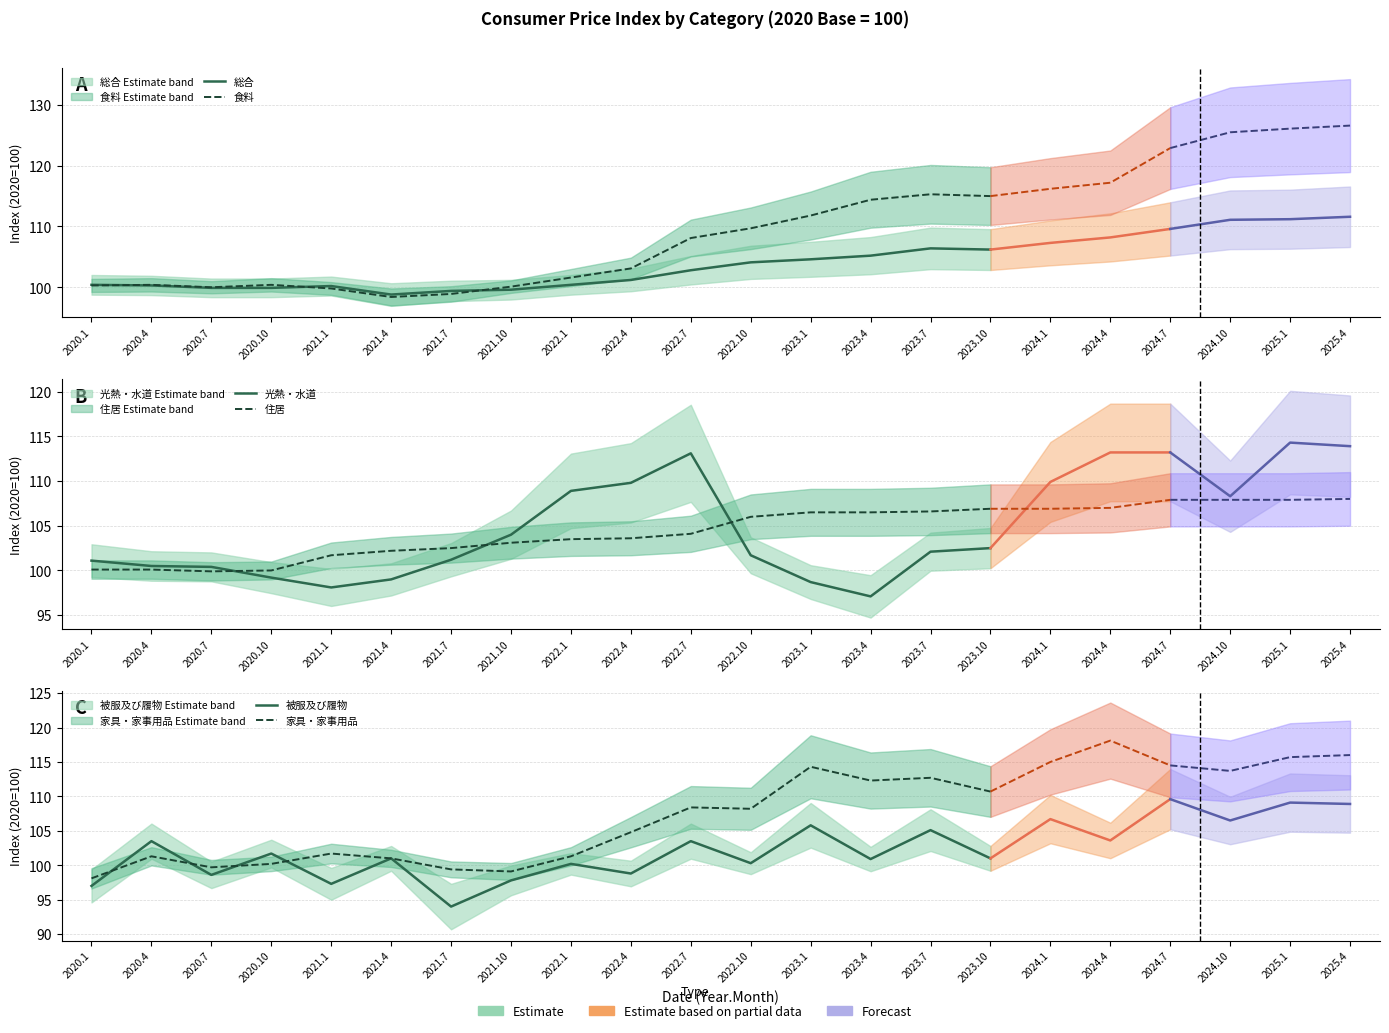

What is the label of the 2nd point from the left?

2020.4